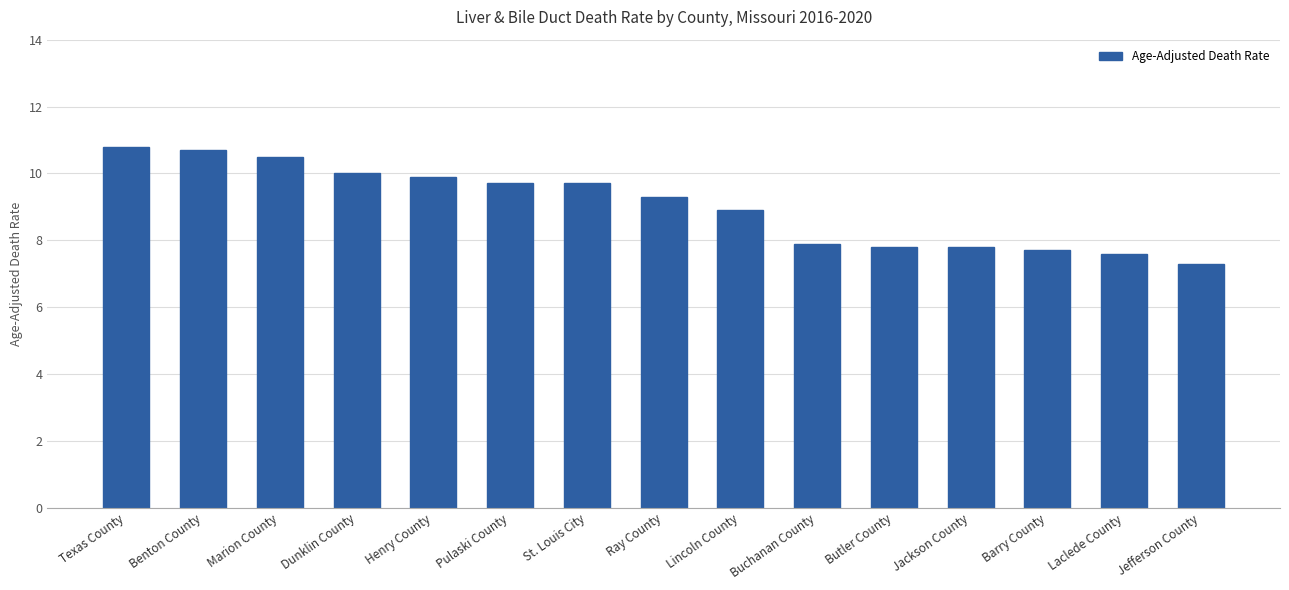

True or false: the data shows 8.9 at Lincoln County.

True